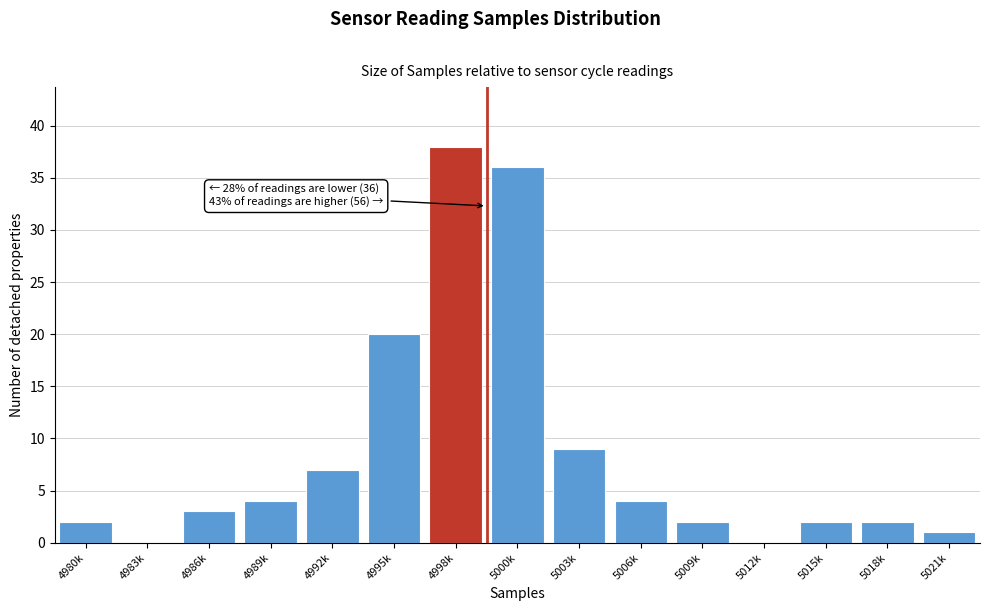

Reading left to right, extract all data points from this chart.

4980k=2	4983k=0	4986k=3	4989k=4	4992k=7	4995k=20	4998k=38	5000k=36	5003k=9	5006k=4	5009k=2	5012k=0	5015k=2	5018k=2	5021k=1